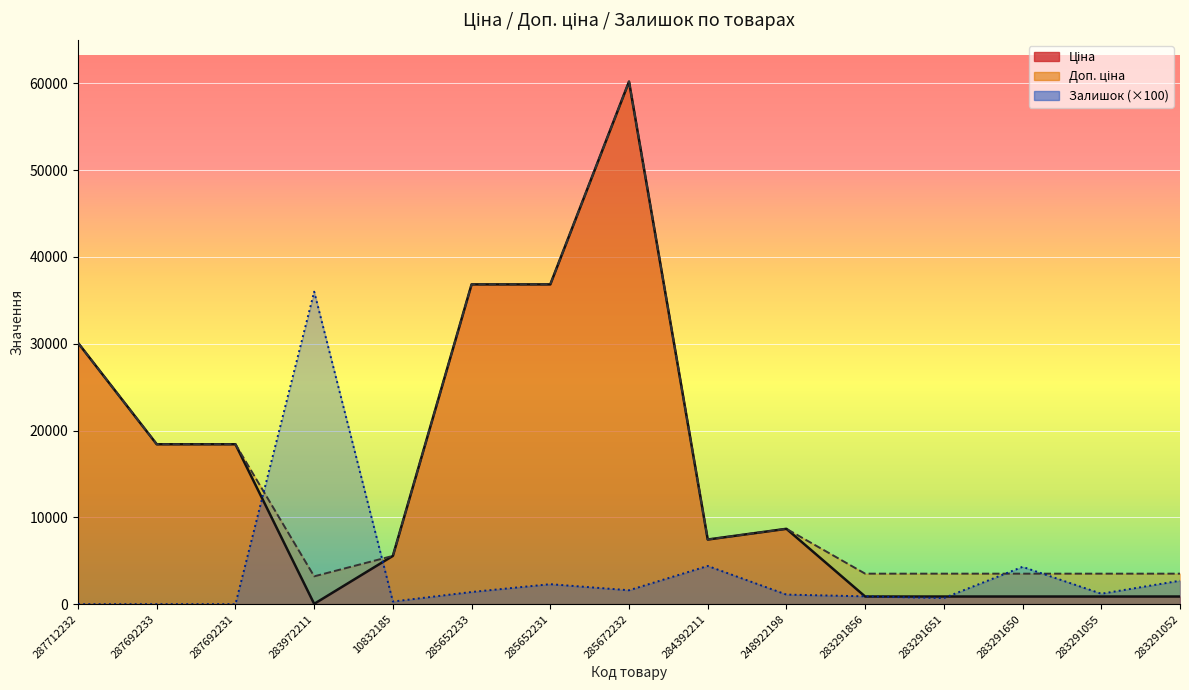

At which category does Залишок reach its first local valley?

10832185